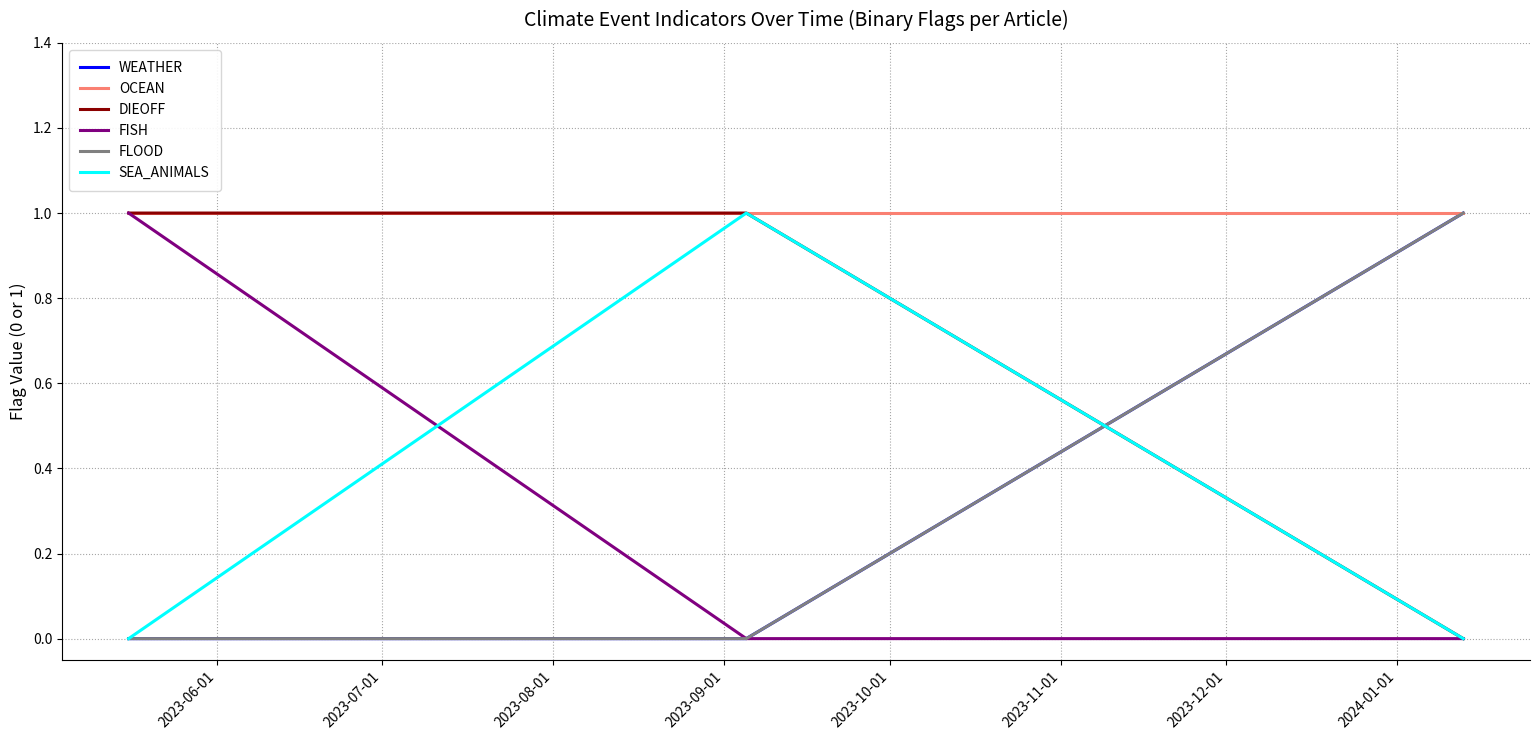

At which category does the chart reach its minimum across all series?

2023-06-01